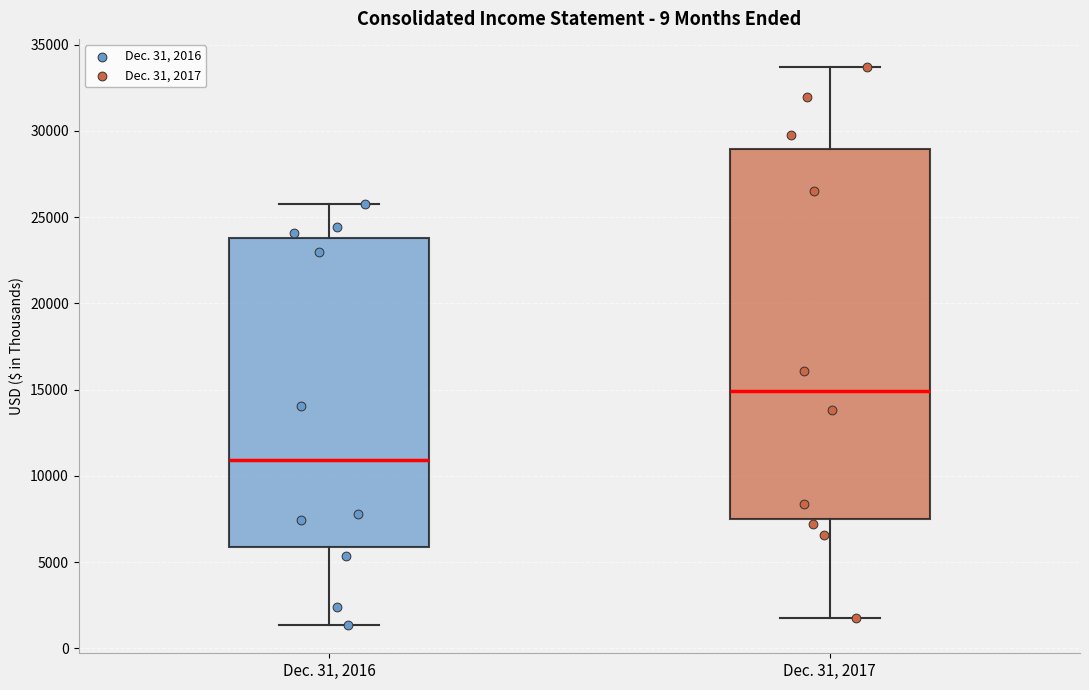

Comparing the boxes themselves (not the whiskers), which one is the tallest?

Dec. 31, 2017